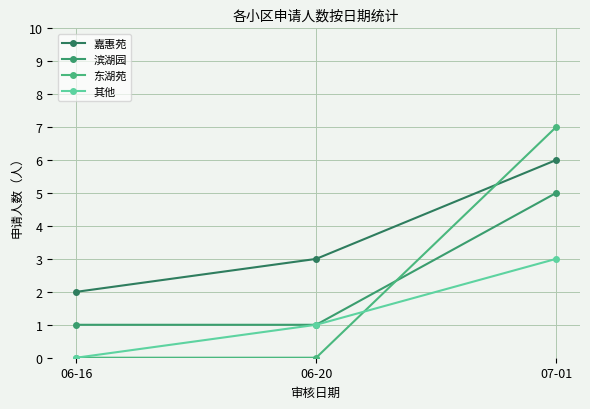

What is the spread (max minus min) of values at 07-01?

4